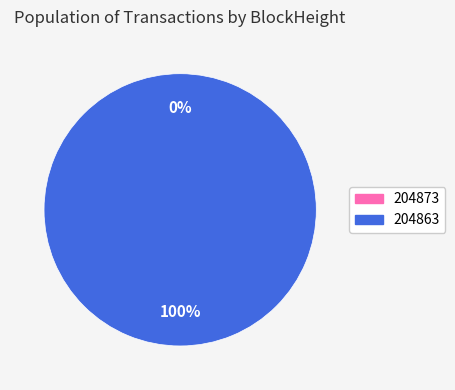

Which category has the smallest portion of the pie?

204873